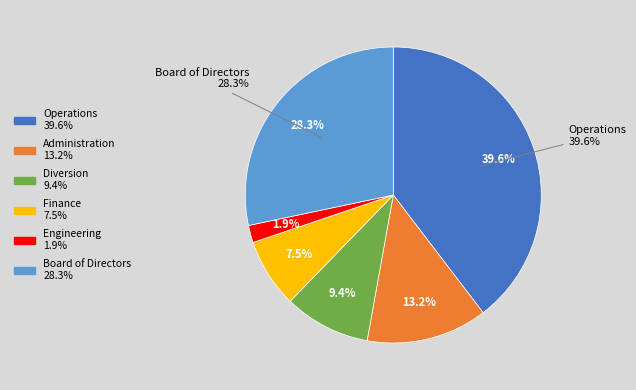

What percentage is the Diversion slice, to the nearest percent?

9%